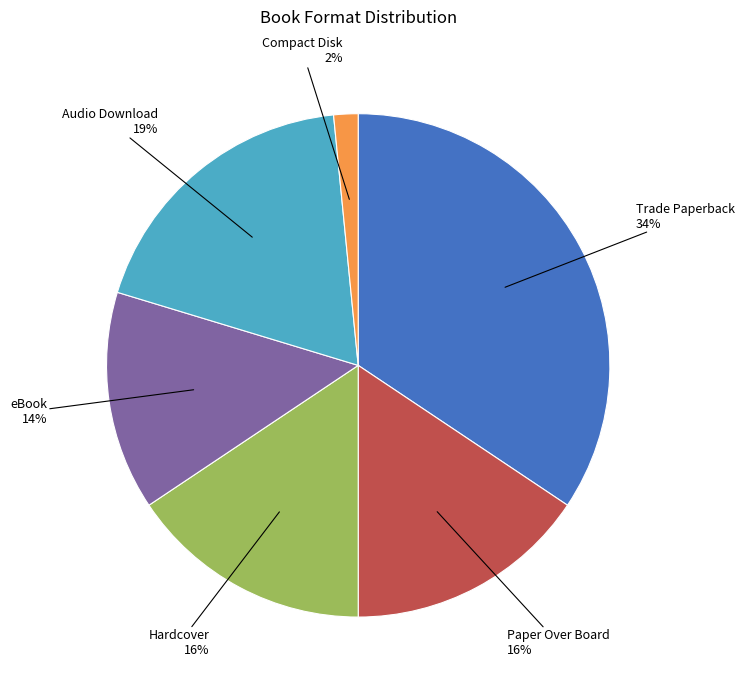

Combined, do Hardcover and eBook account for over 50%?

No